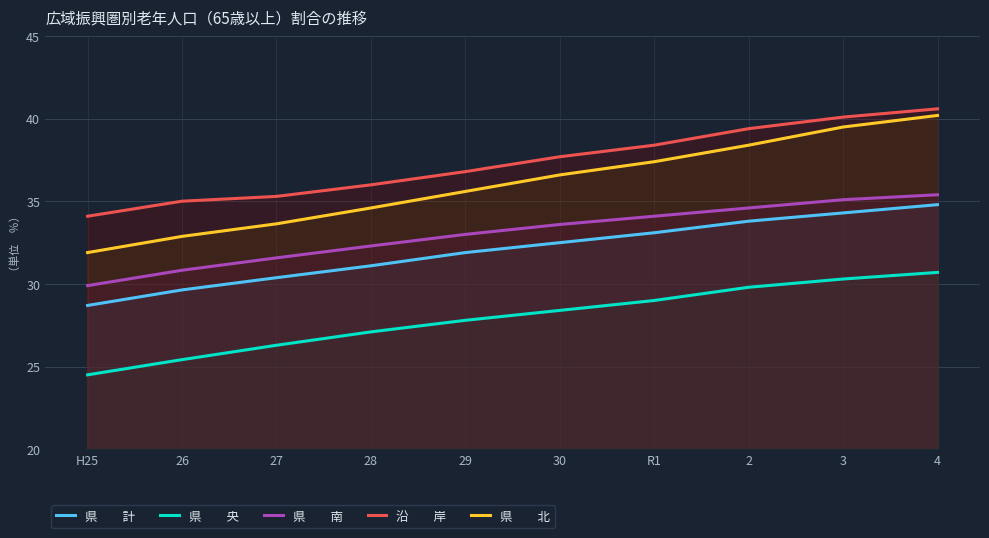

The value of 県　　南 at 27 is 7.7. True or false?

False